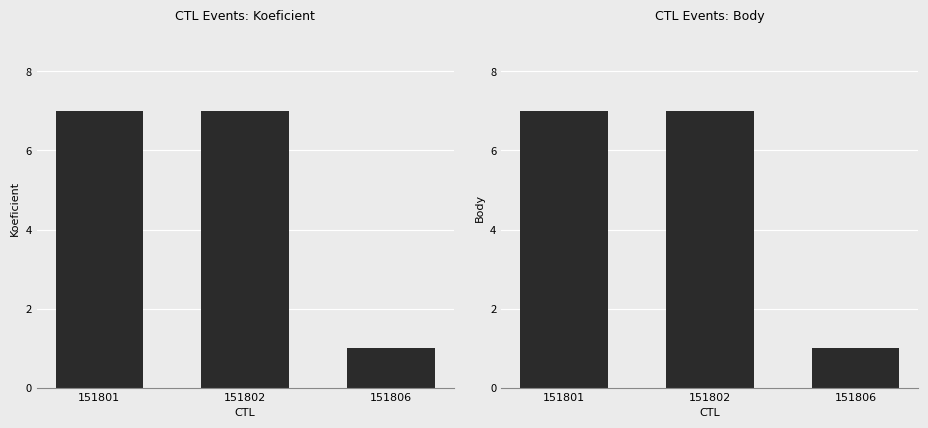

At which label is Body closest to 4?

151801